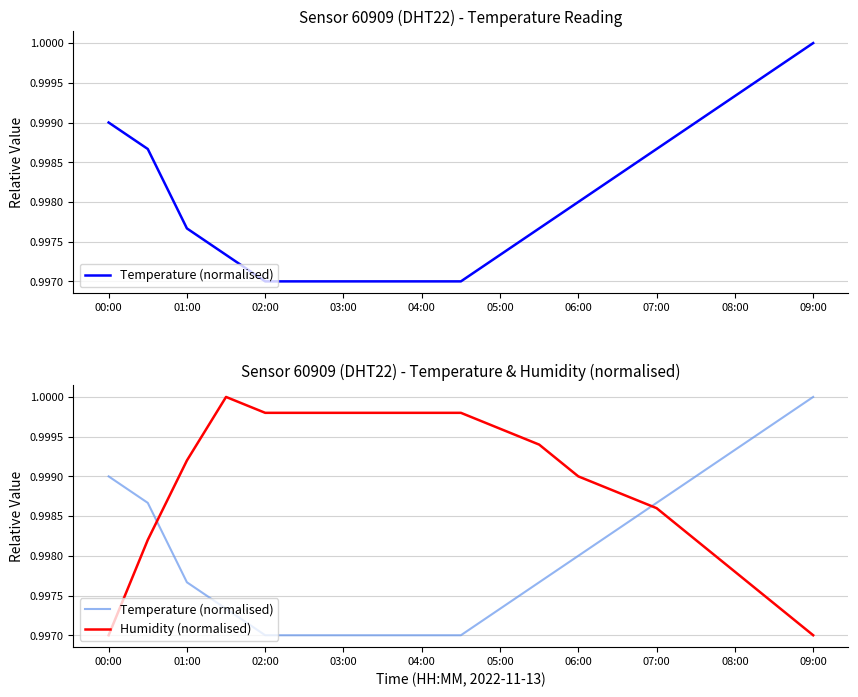

True or false: Humidity (normalised) has a value of 1.0 at 03:00.

True